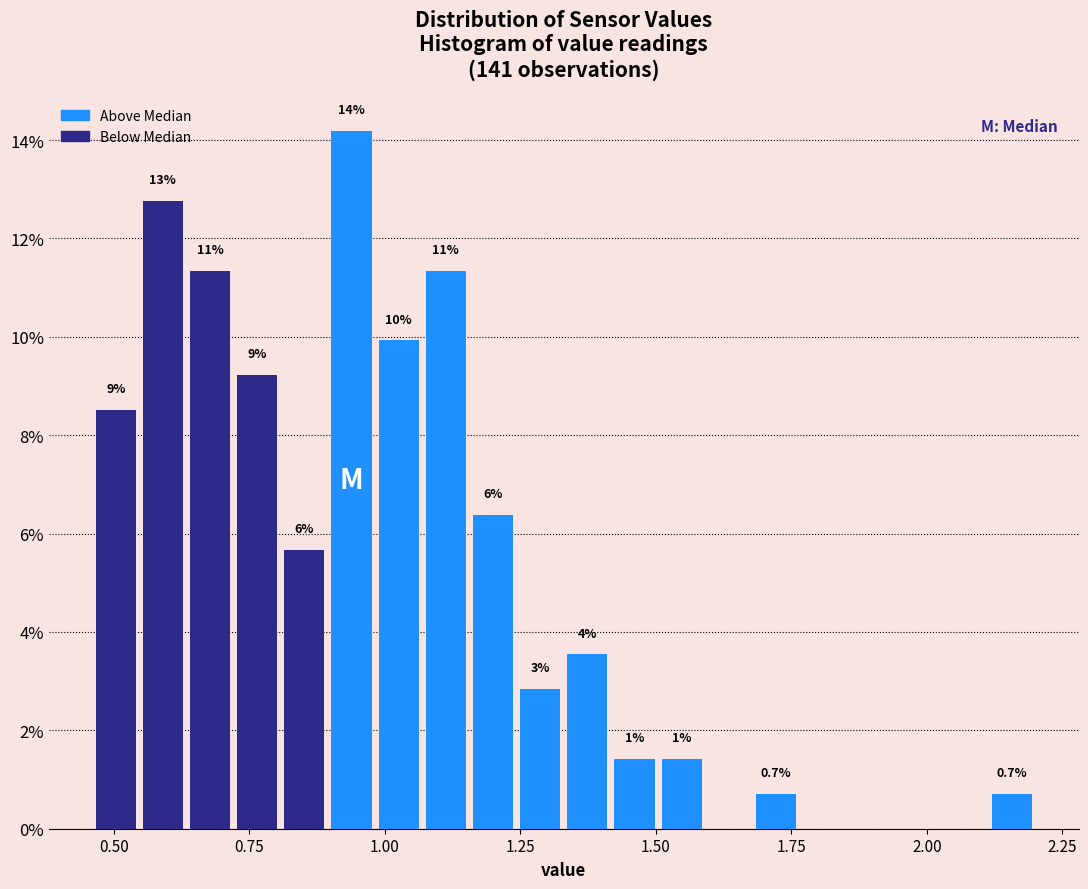

Read against the x-axis, roughly where is the centre of the tallest bar?

0.95